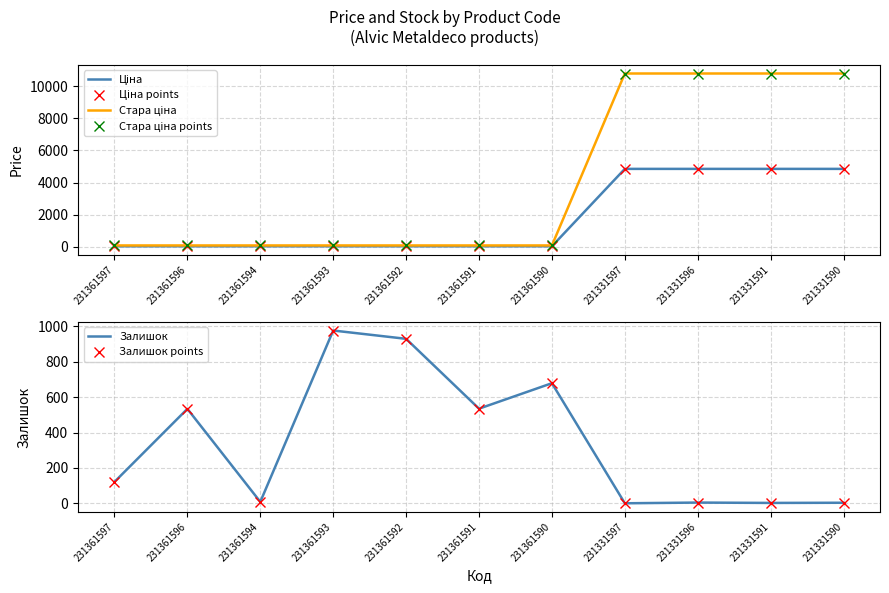

What is the total value across all series at 231361597?

506.8